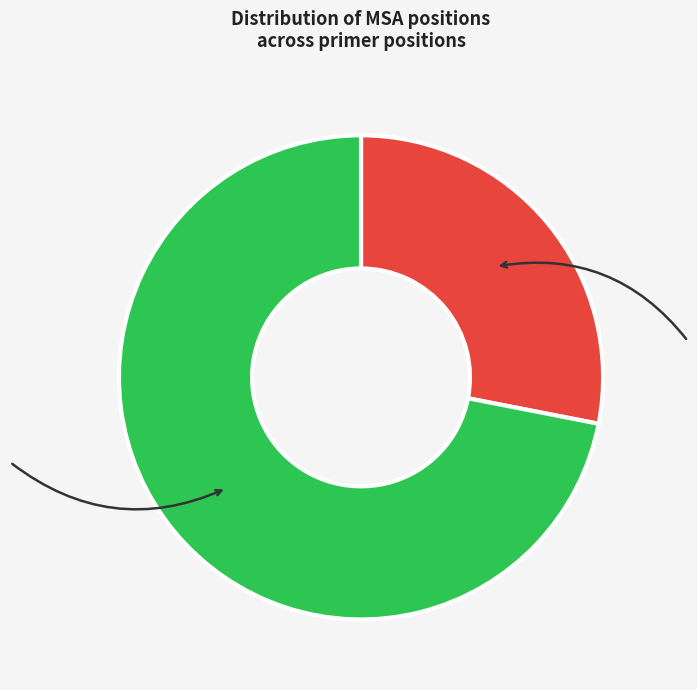

Is there any slice that represents more than half of the pie?

Yes